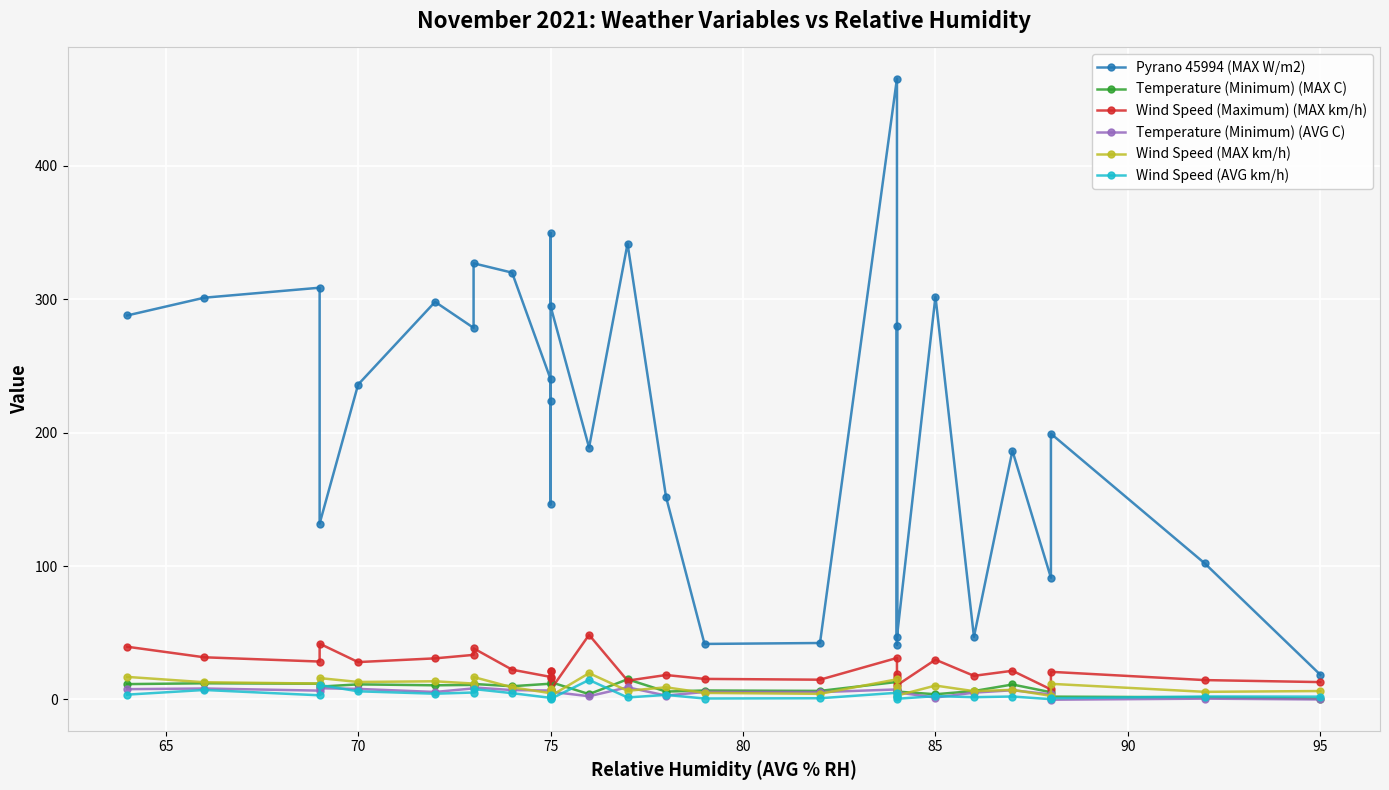

True or false: Temperature (Minimum) (MAX C) has a value of 2.6 at 25.

False